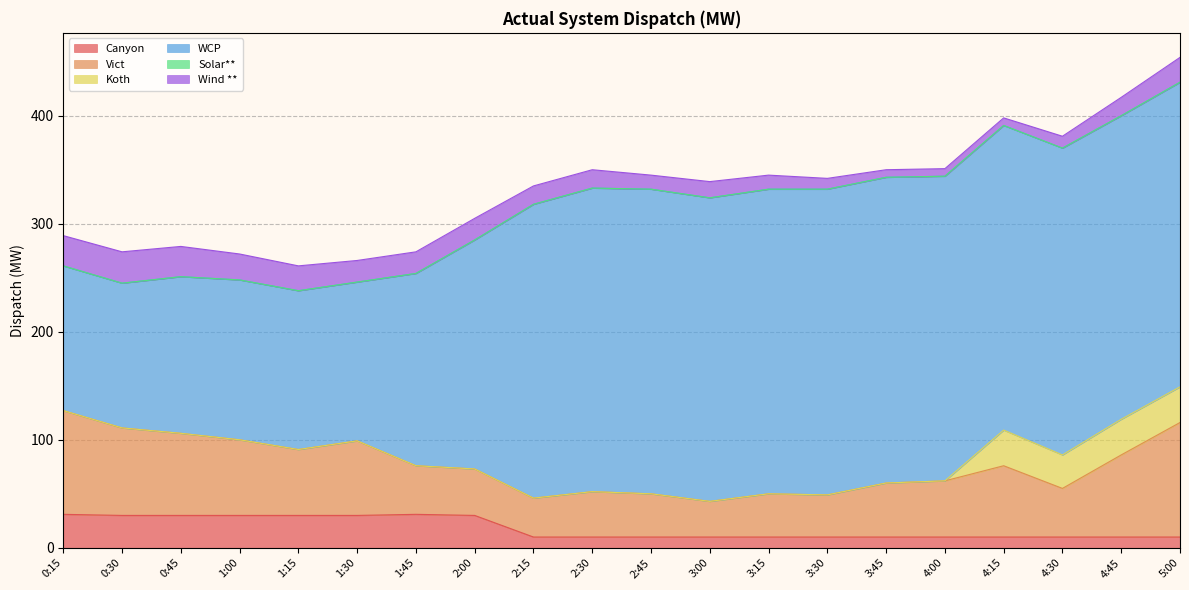

Reading left to right, transcribe all the data shown in this chart.

Canyon: 31	30	30	30	30	30	31	30	10	10	10	10	10	10	10	10	10	10	10	10
Vict: 96	81	76	70	61	69	45	43	36	42	40	33	40	39	50	52	66	45	76	106
Koth: 0	0	0	0	0	0	0	0	0	0	0	0	0	0	0	0	33	31	33	33
WCP: 134	134	145	148	147	147	178	212	272	281	282	281	282	283	283	282	282	284	281	282
Solar**: 0	0	0	0	0	0	0	0	0	0	0	0	0	0	0	0	0	0	0	0
Wind **: 28	29	28	24	23	20	20	20	17	17	13	15	13	10	7	7	7	11	17	23